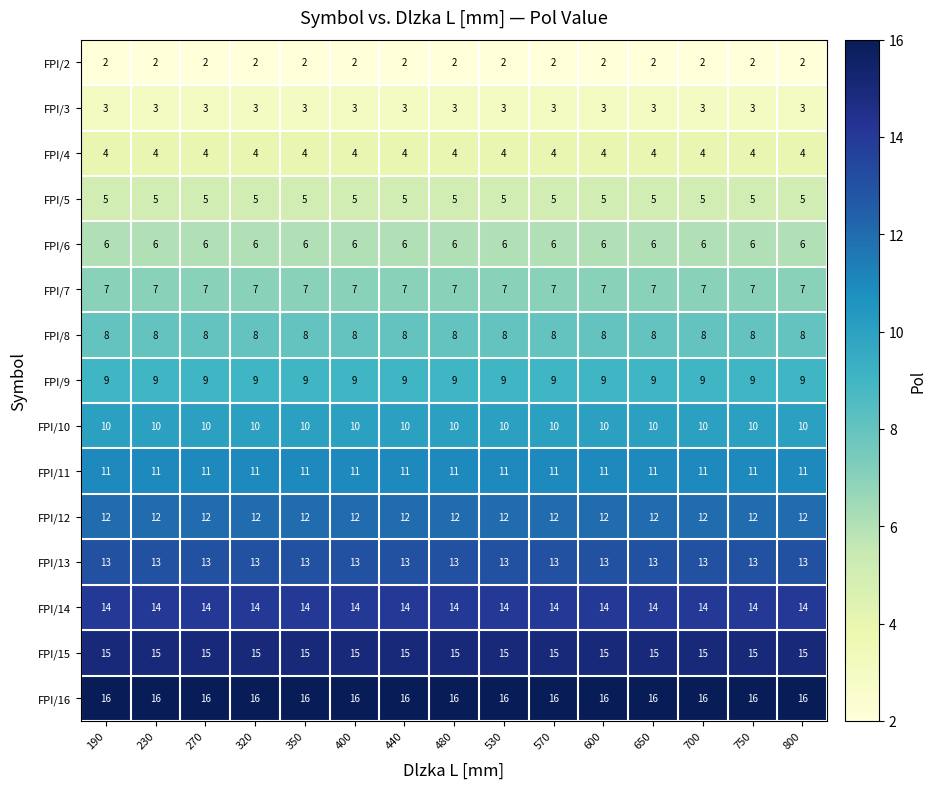

What is the highest value of the FPI/13 series?

13